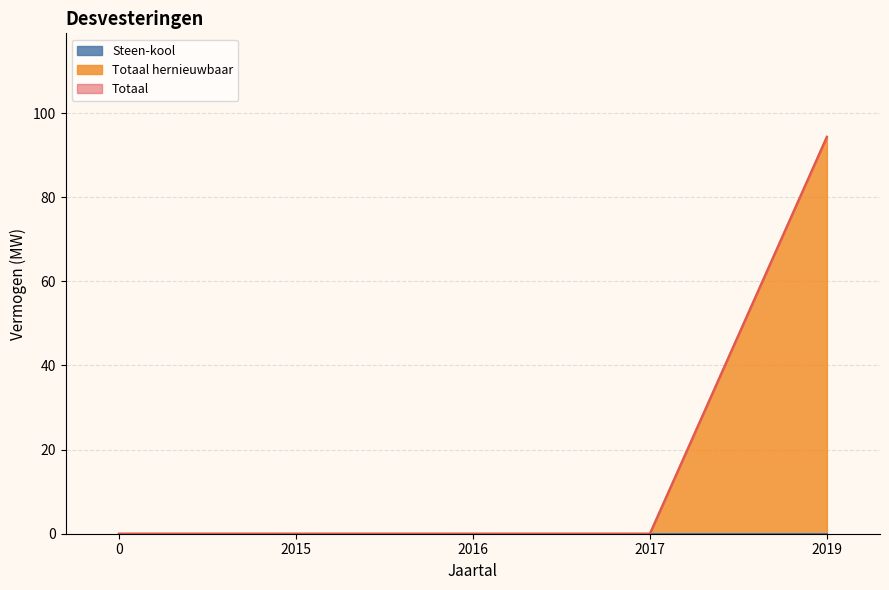

True or false: Steen-kool and Totaal intersect in this chart.

False